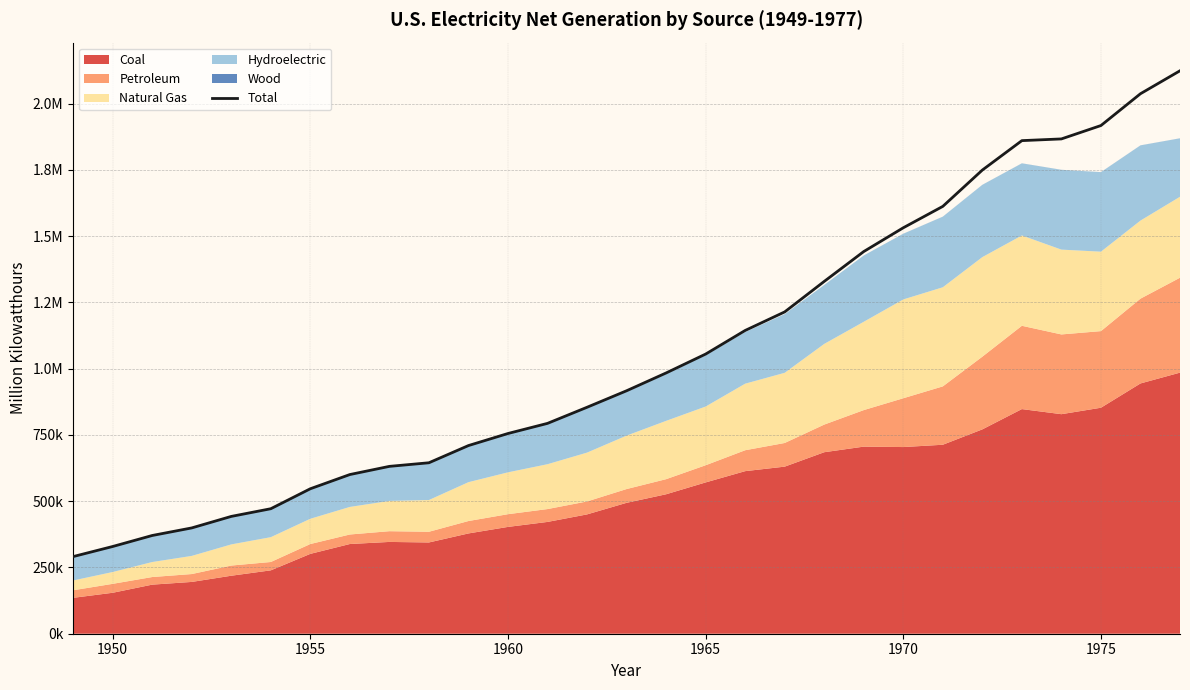

How many data points are less than 916792?

14